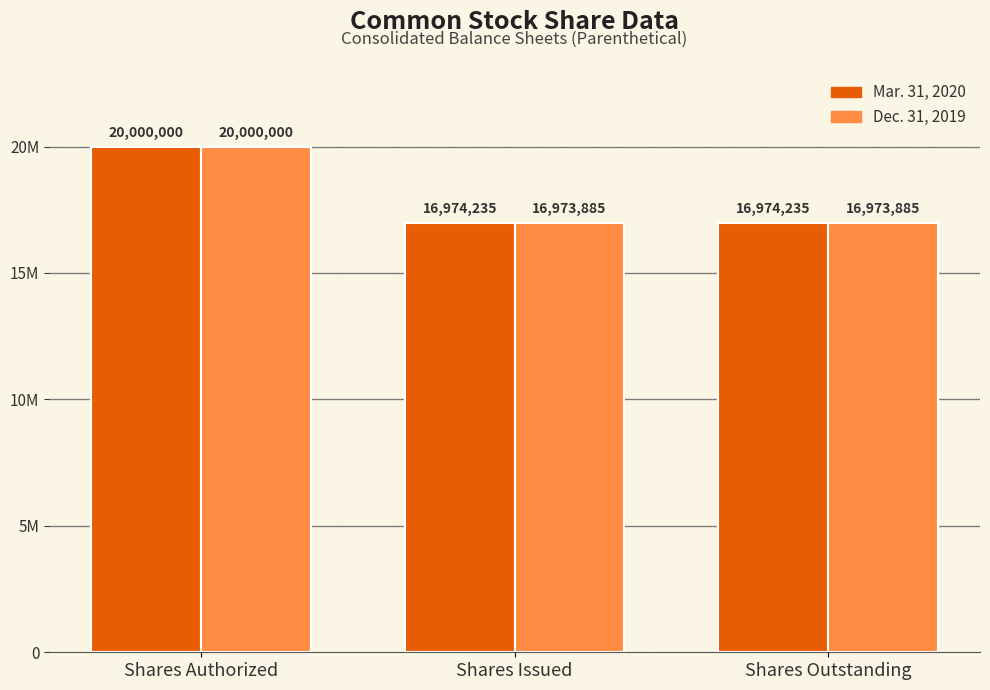

What are all the series names shown in the legend?

Mar. 31, 2020, Dec. 31, 2019